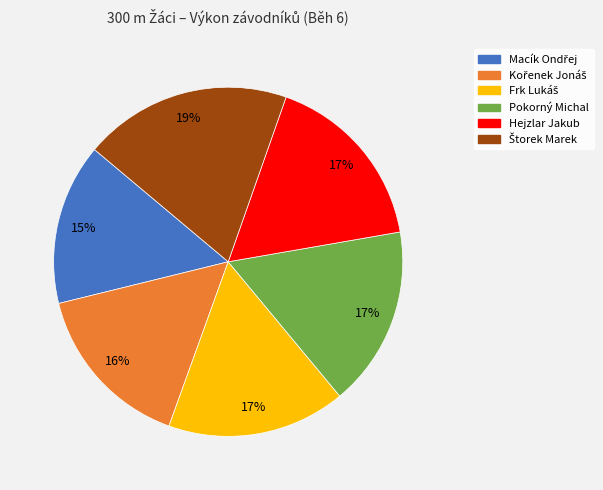

Is there a majority slice in this chart?

No